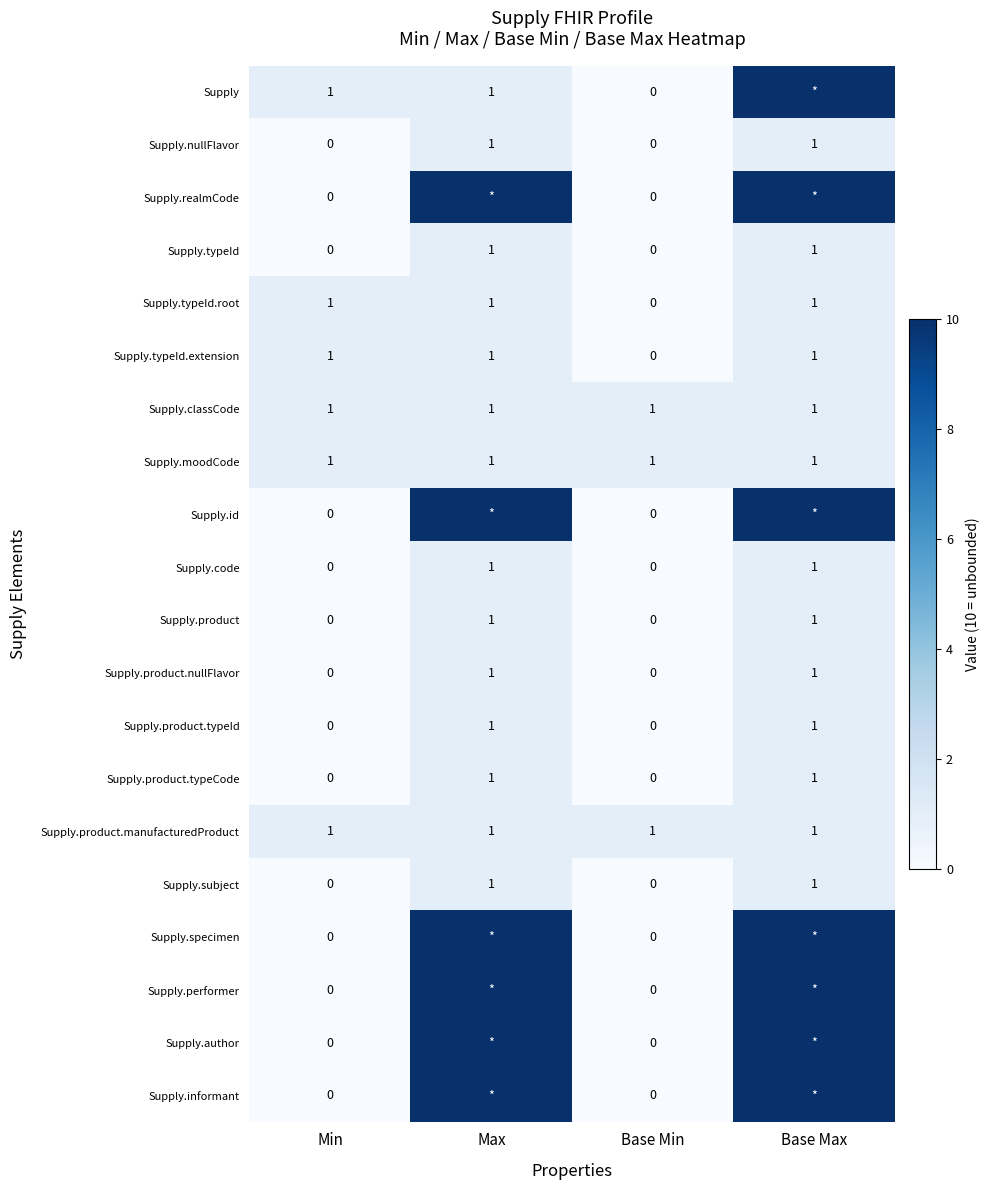

Which has a higher value, Min or Base Max?

Base Max